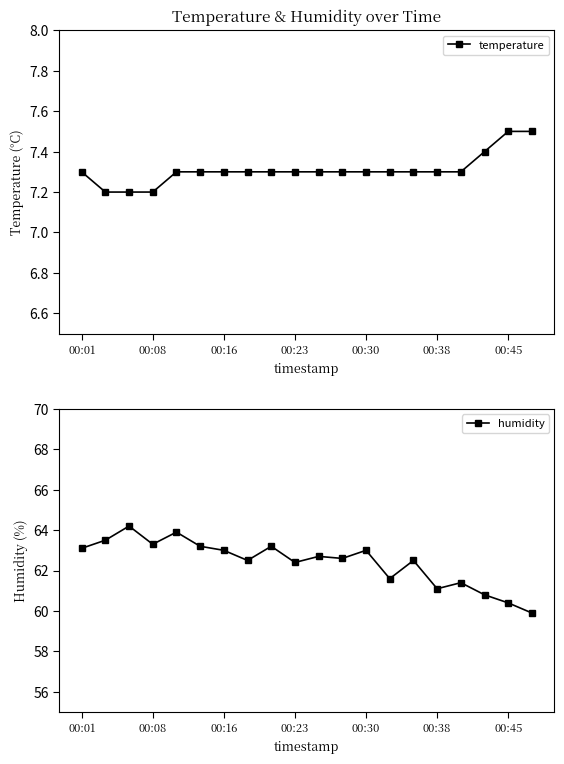

How many temperature values are between 7 and 8?

20